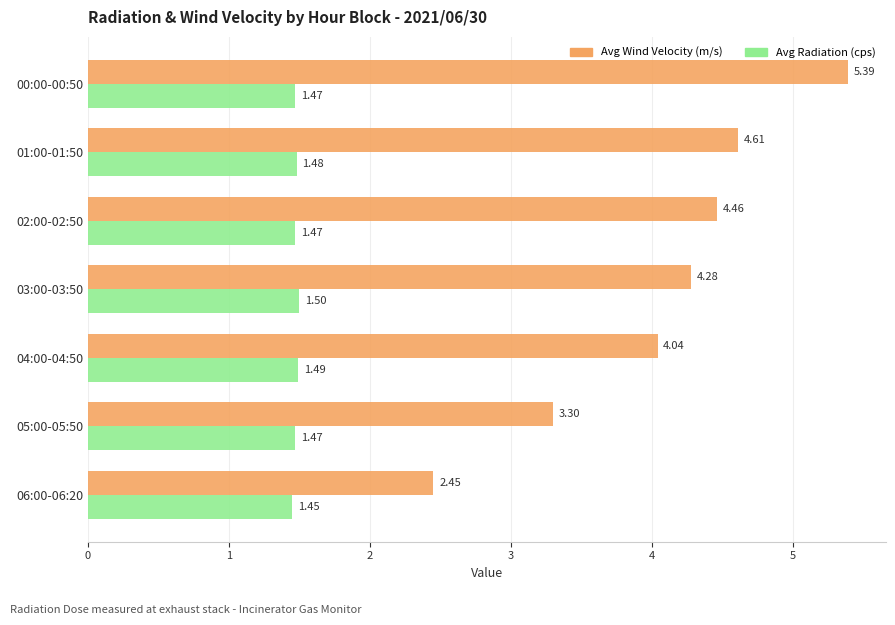

At how many categories does at least one series exceed 4?

5